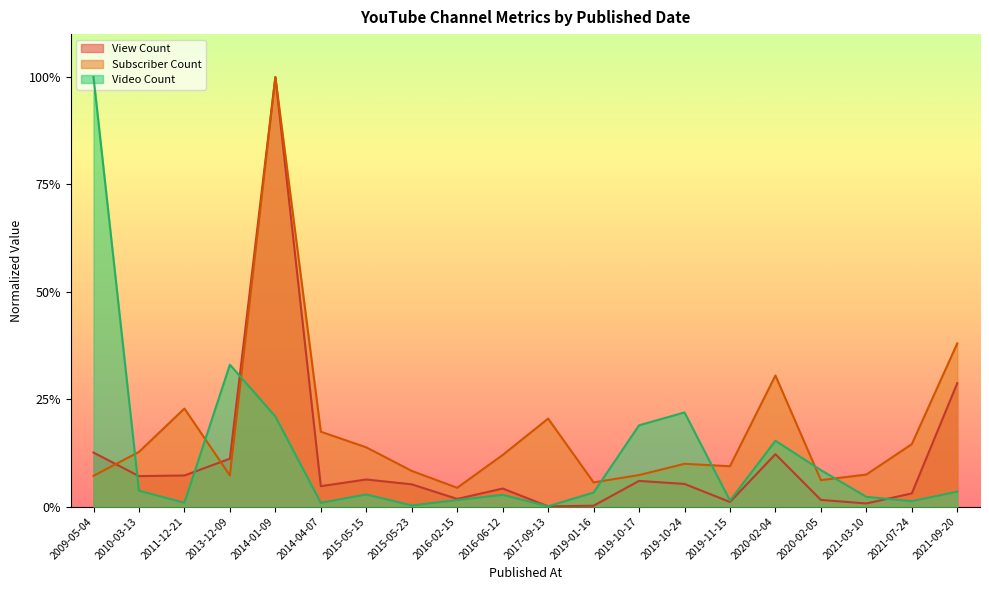

Which series changed the most between 2010-03-13 and 2019-01-16?

Subscriber Count